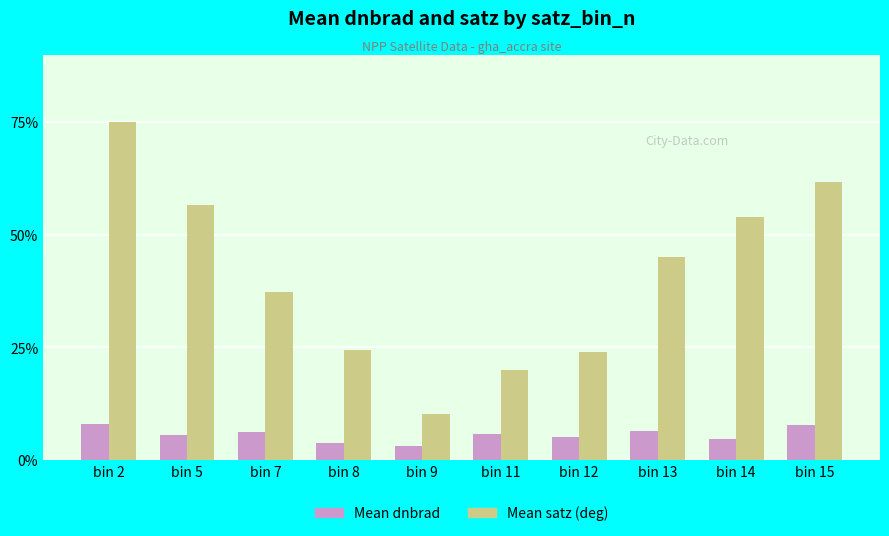

How many bars are there in each group?

2